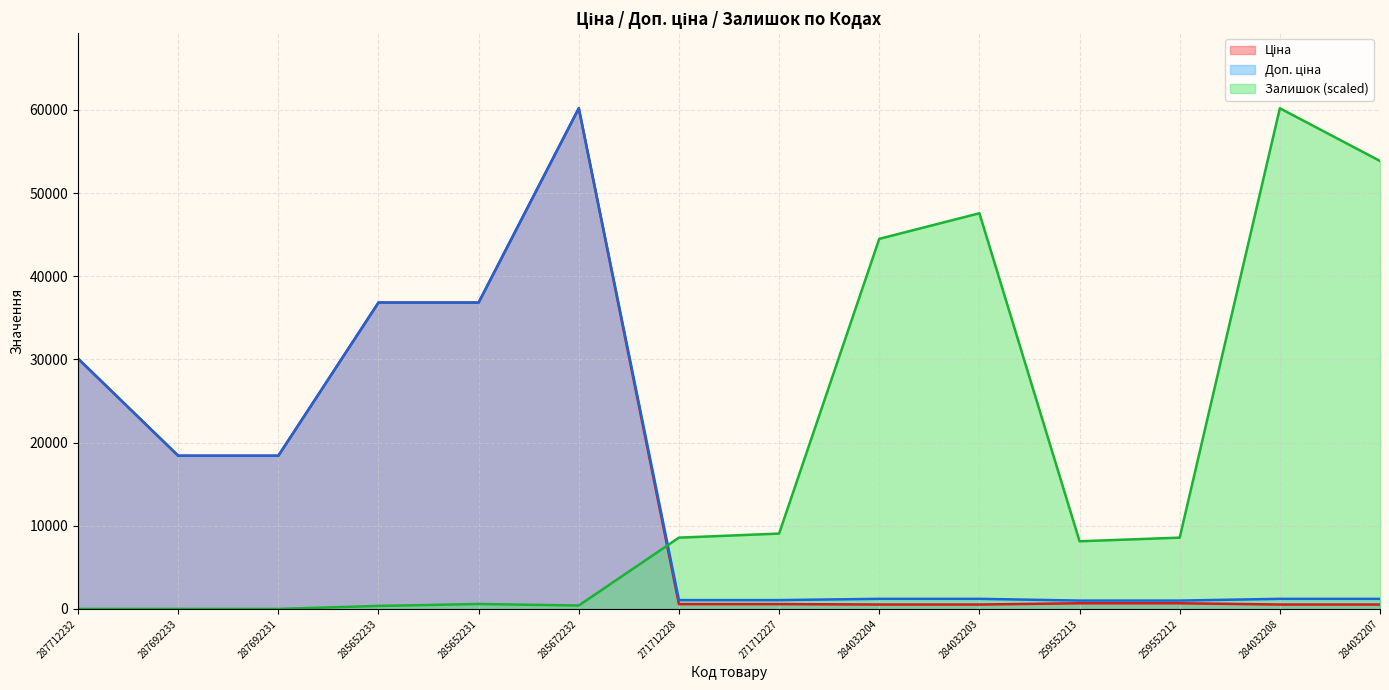

How many interior local peaks does the Доп. ціна series have?

1